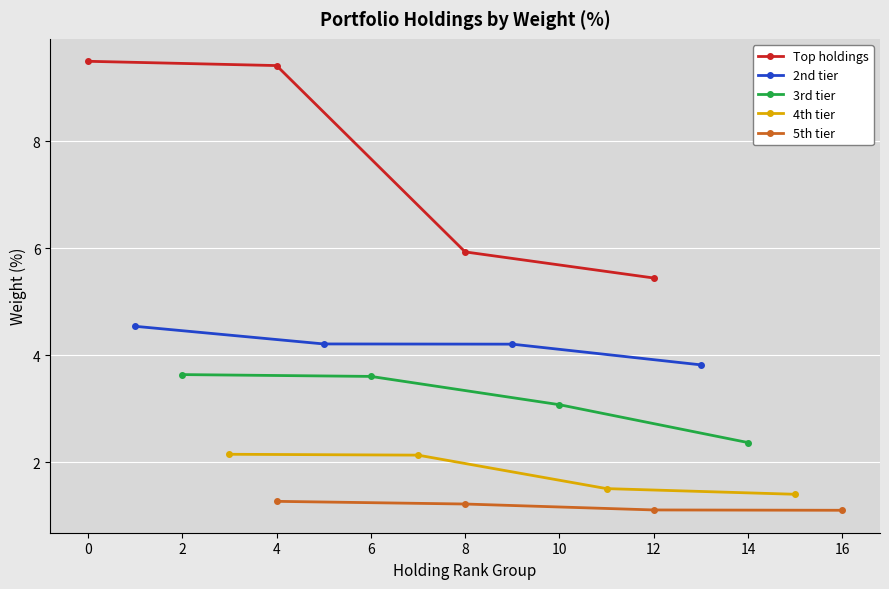

What are all the series names shown in the legend?

Top holdings, 2nd tier, 3rd tier, 4th tier, 5th tier